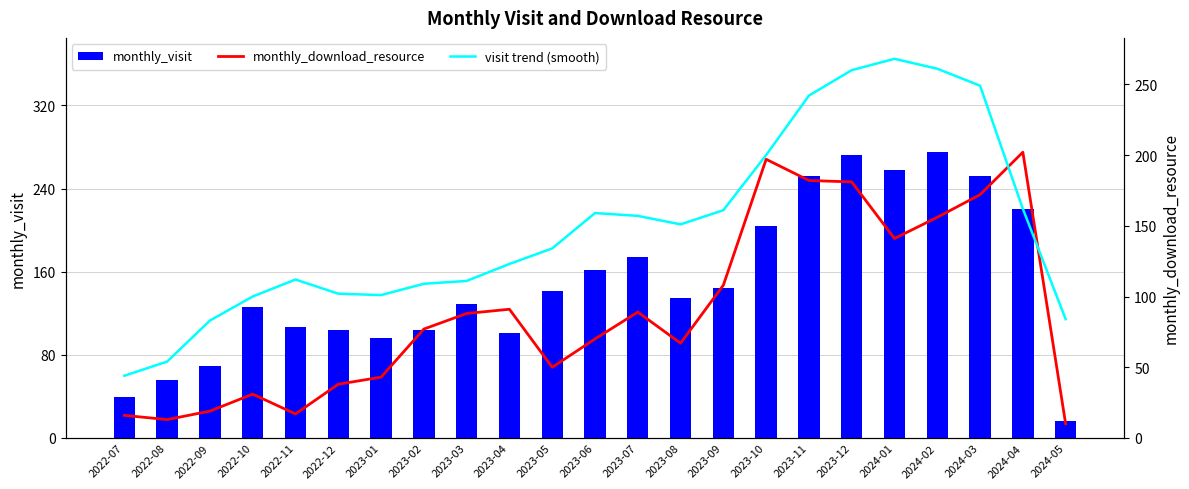

What is the maximum value for visit trend (smooth)?

268